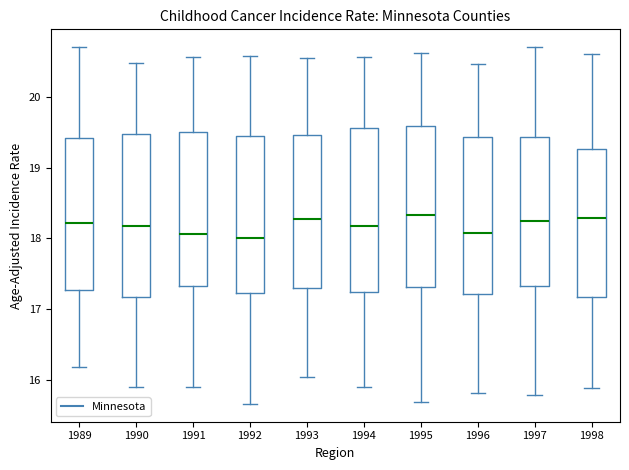

Reading left to right, read every box against the y-axis: the position of its median line, the range the box covers, and the ends of its whiskers. The values are not printed on the chart, so give them approximately, as read against the axis.

1989: median 18.2, box 17.3 to 19.4, whiskers 16.2 to 20.7
1990: median 18.2, box 17.2 to 19.5, whiskers 15.9 to 20.5
1991: median 18.1, box 17.3 to 19.5, whiskers 15.9 to 20.6
1992: median 18.0, box 17.2 to 19.4, whiskers 15.7 to 20.6
1993: median 18.3, box 17.3 to 19.5, whiskers 16.0 to 20.5
1994: median 18.2, box 17.3 to 19.6, whiskers 15.9 to 20.6
1995: median 18.3, box 17.3 to 19.6, whiskers 15.7 to 20.6
1996: median 18.1, box 17.2 to 19.4, whiskers 15.8 to 20.5
1997: median 18.2, box 17.3 to 19.4, whiskers 15.8 to 20.7
1998: median 18.3, box 17.2 to 19.3, whiskers 15.9 to 20.6